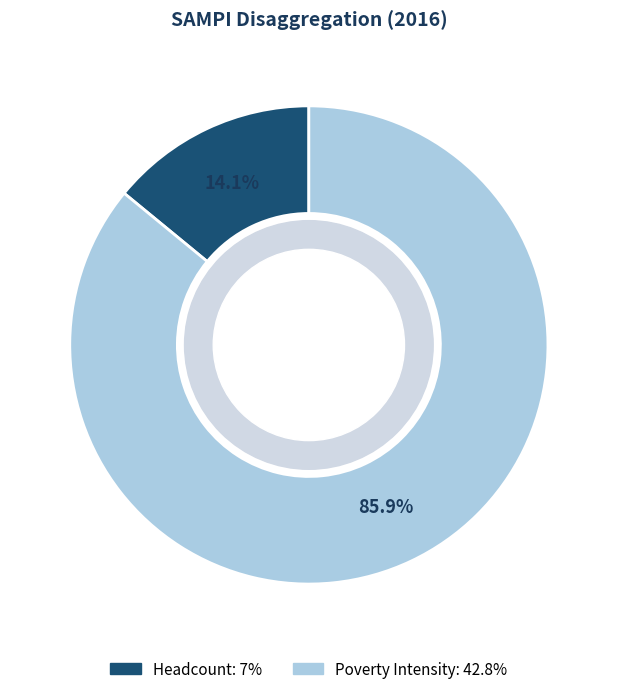

The Headcount slice represents 14% of the pie. True or false?

True